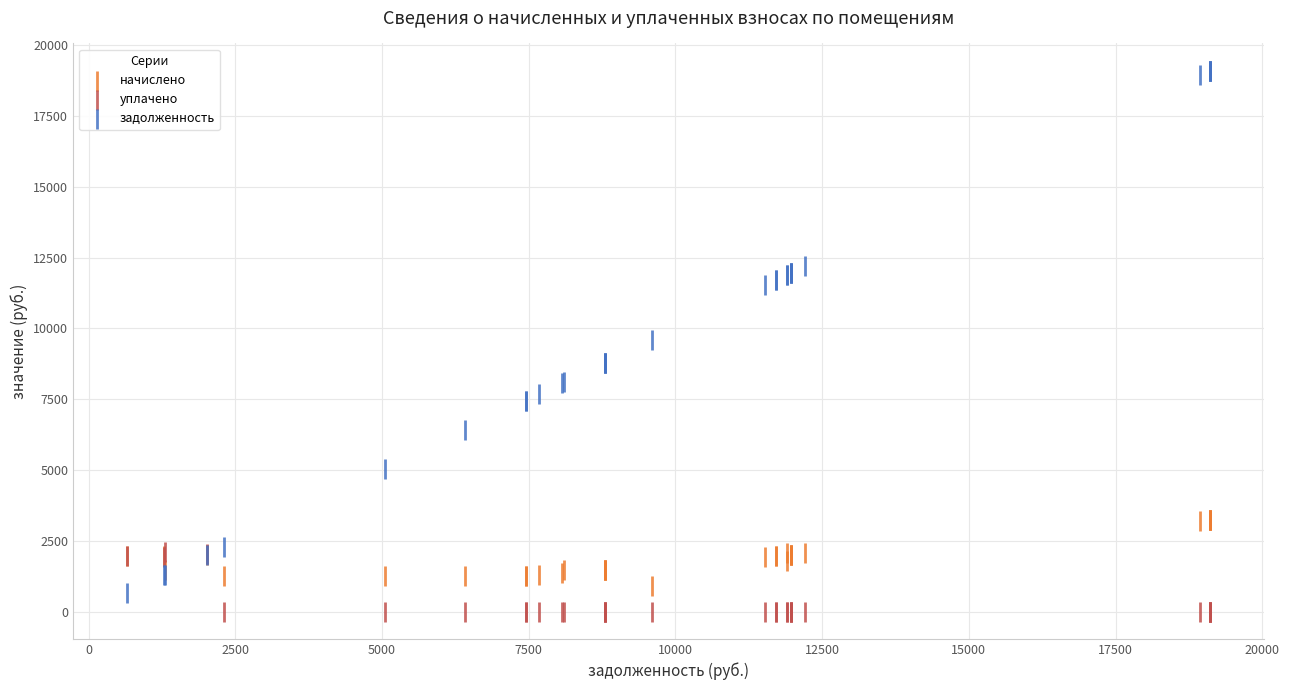

Which series has the largest Y range (max minus min)?

задолженность